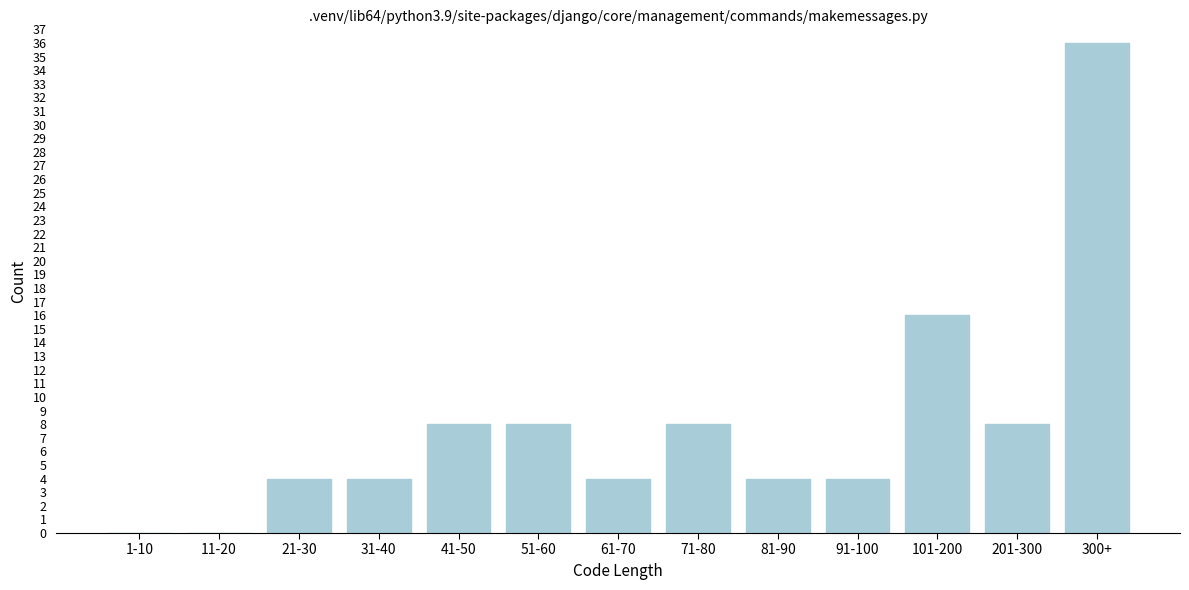

Reading left to right, what are all the values shown in this chart?

1-10=0	11-20=0	21-30=4	31-40=4	41-50=8	51-60=8	61-70=4	71-80=8	81-90=4	91-100=4	101-200=16	201-300=8	300+=36